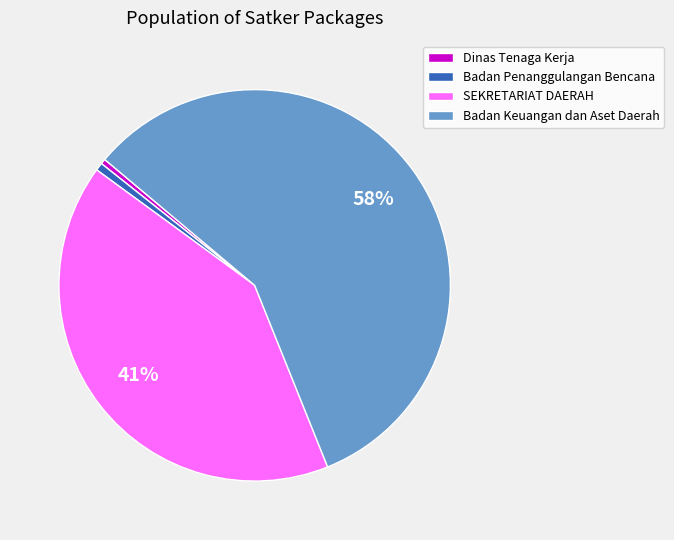

To the nearest percent, what is the average slice percentage?

25%